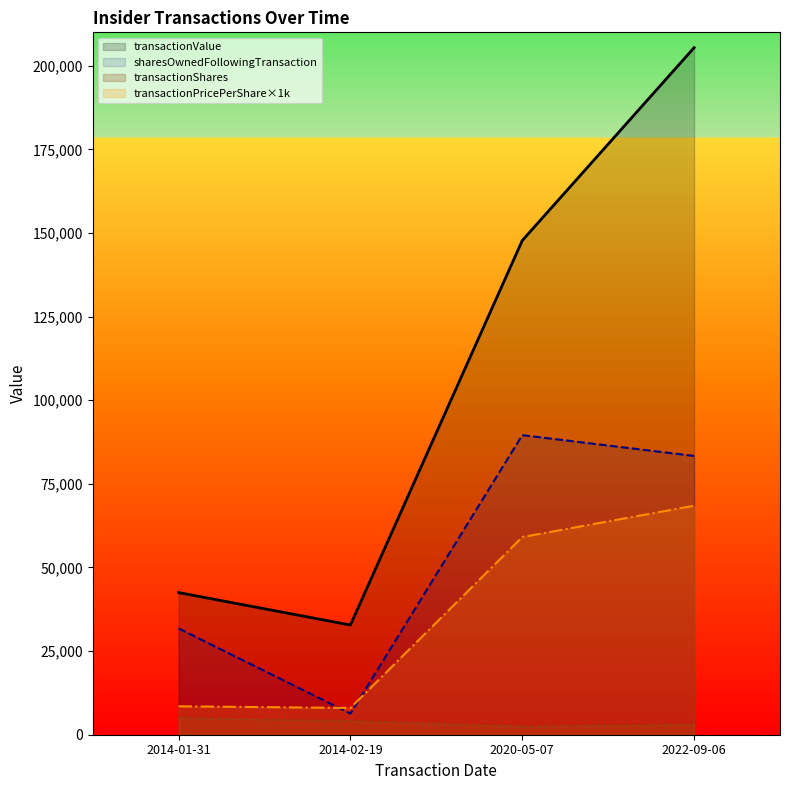

What is the average value of the transactionPricePerShare series?

36017.4